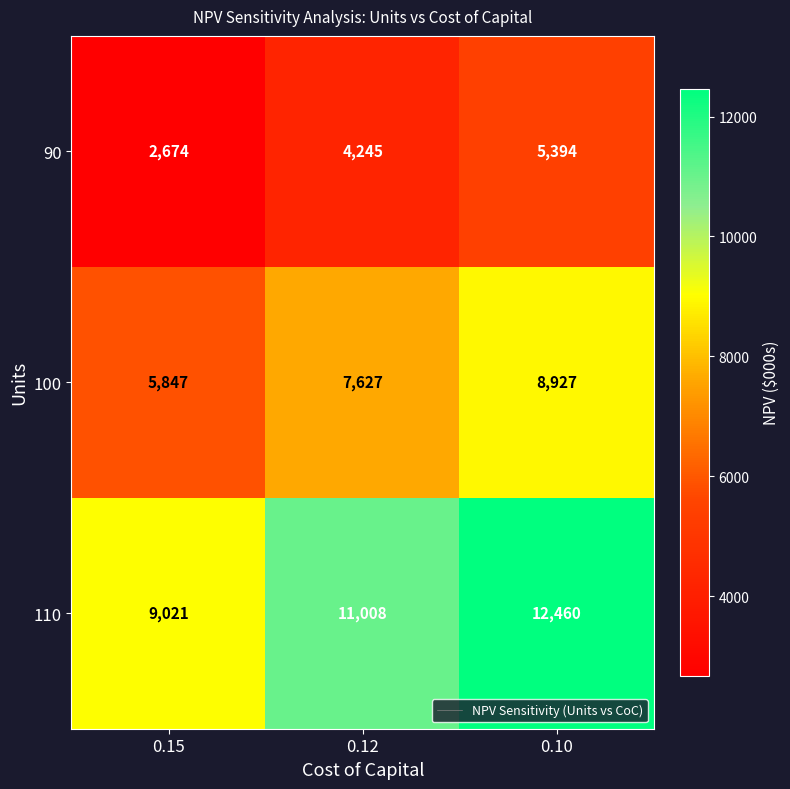

What is the sum of the 90 values at 0.10 and 0.15?

8068